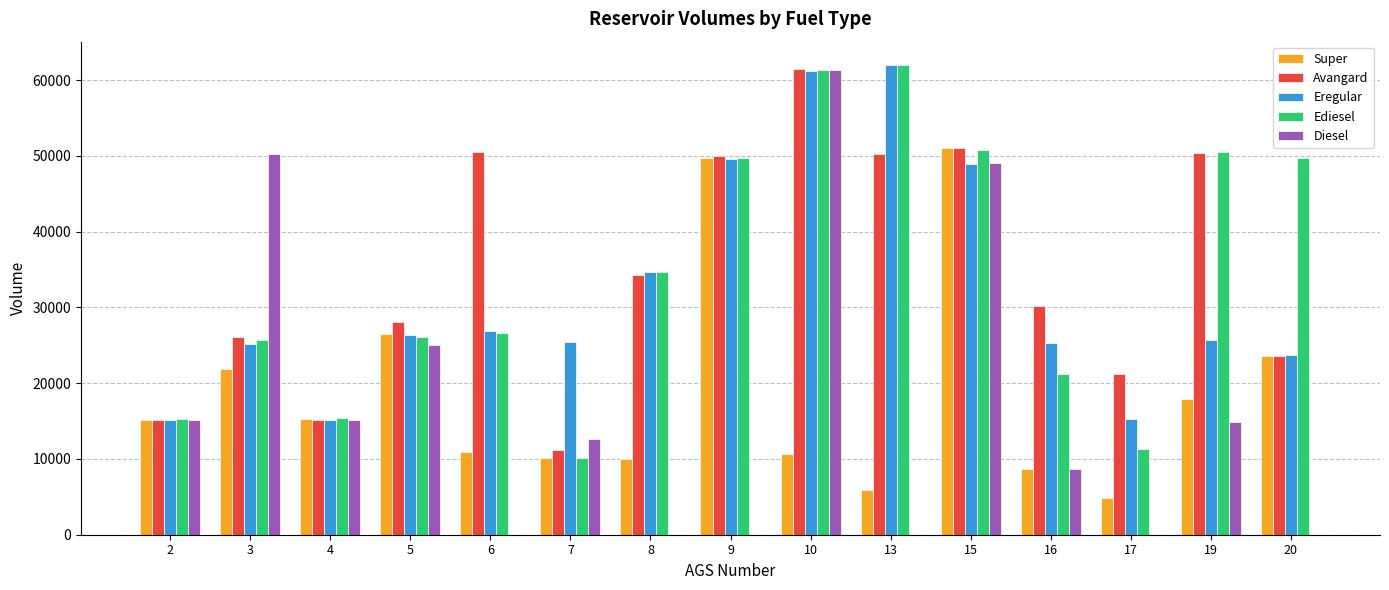

How many categories are shown in the chart?

15